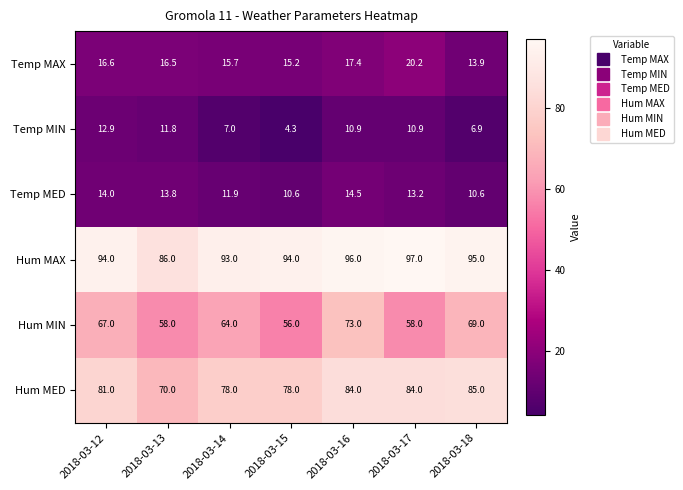

How many data points does each series have?

7